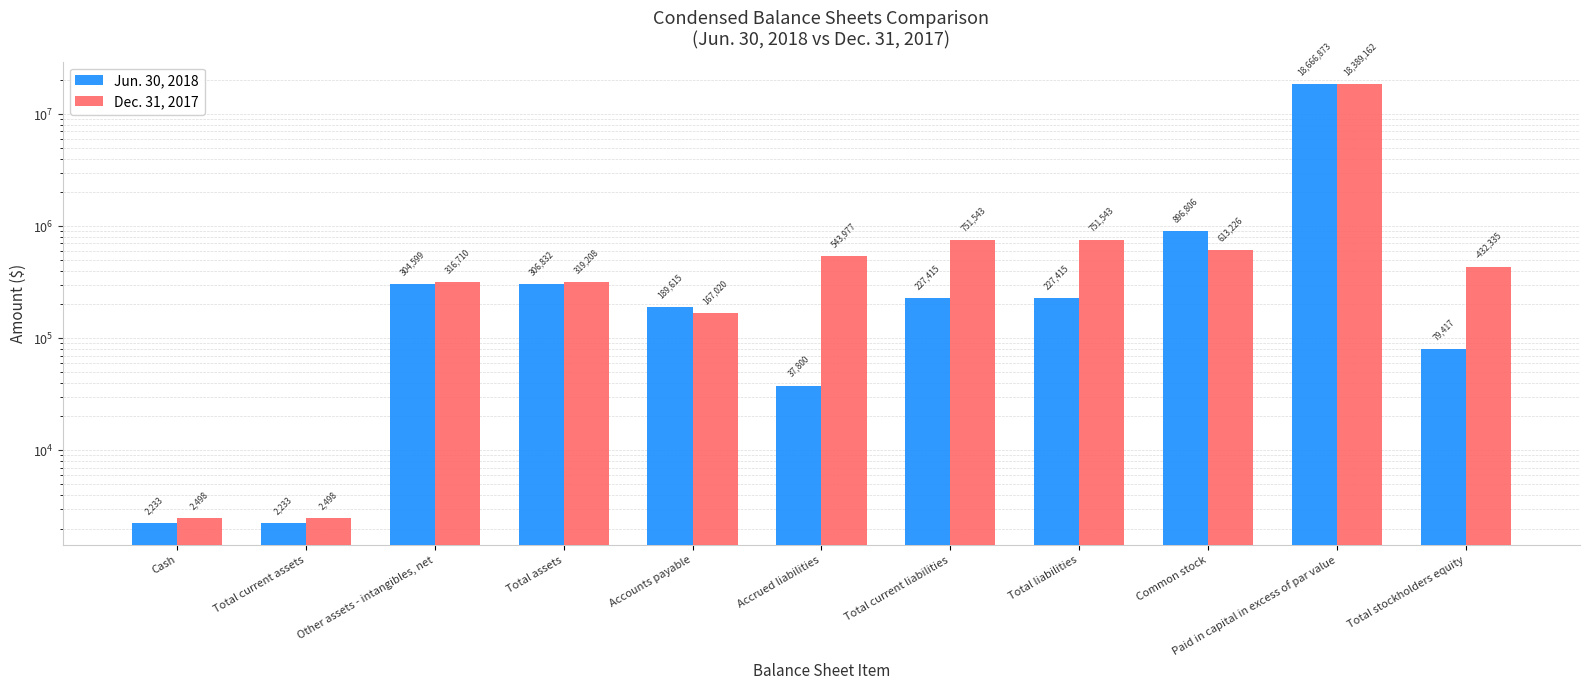

What is the value of the Dec. 31, 2017 bar at the 4th from the left?

319208